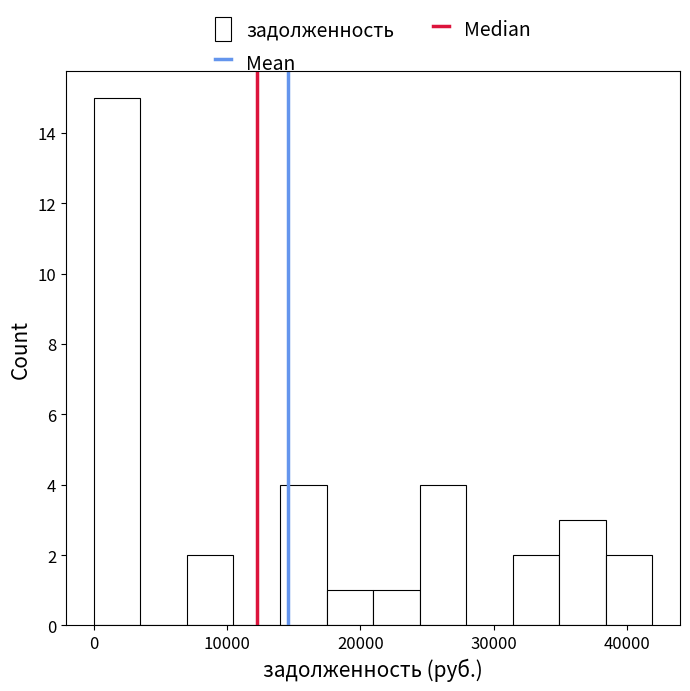

Around what value on the x-axis is the tallest bar? Give the approximate position of its centre, as read against the axis.

2000